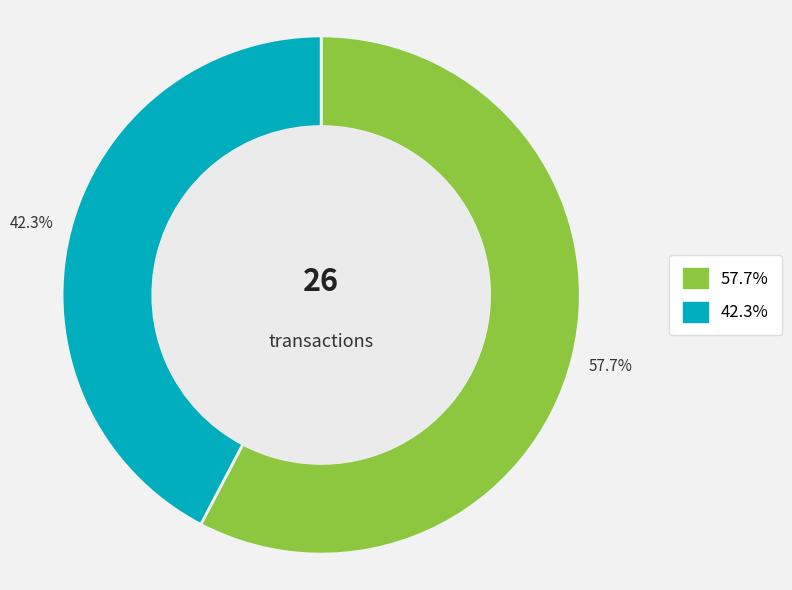

To the nearest percent, what is the average slice percentage?

50%